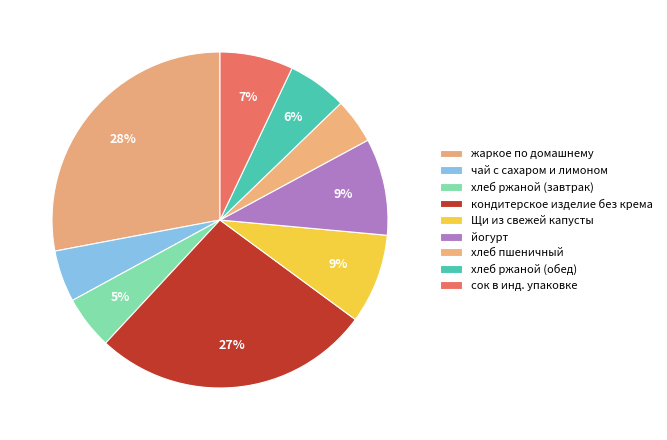

Is there any slice that represents more than half of the pie?

No